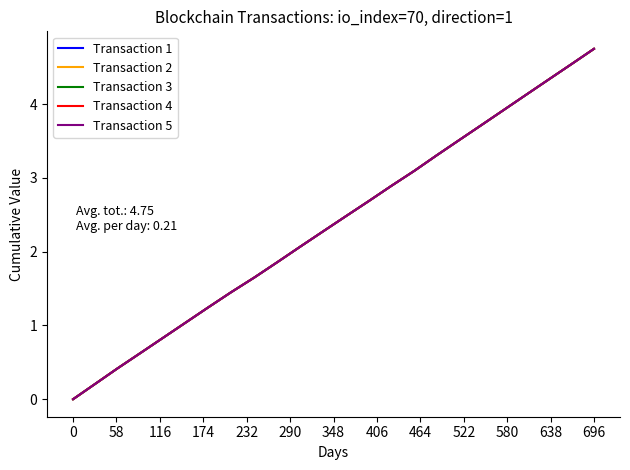

At how many categories does at least one series exceed 1?

19